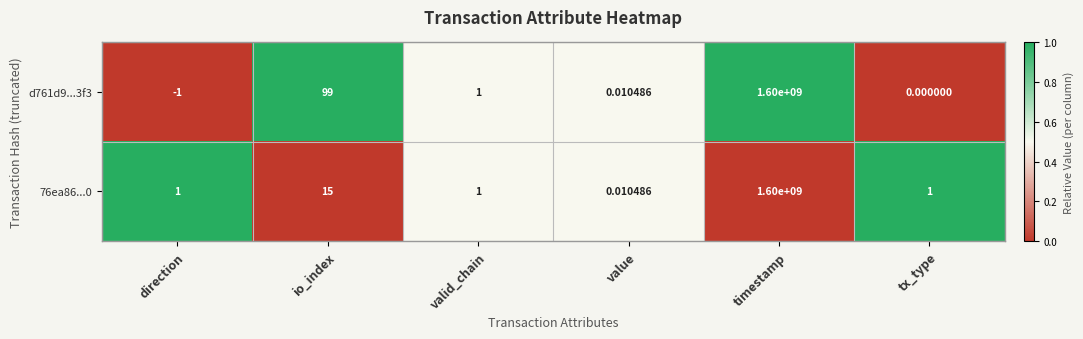

List the labels in order of d761d9...3f3 value, smallest first.

direction, tx_type, value, valid_chain, io_index, timestamp